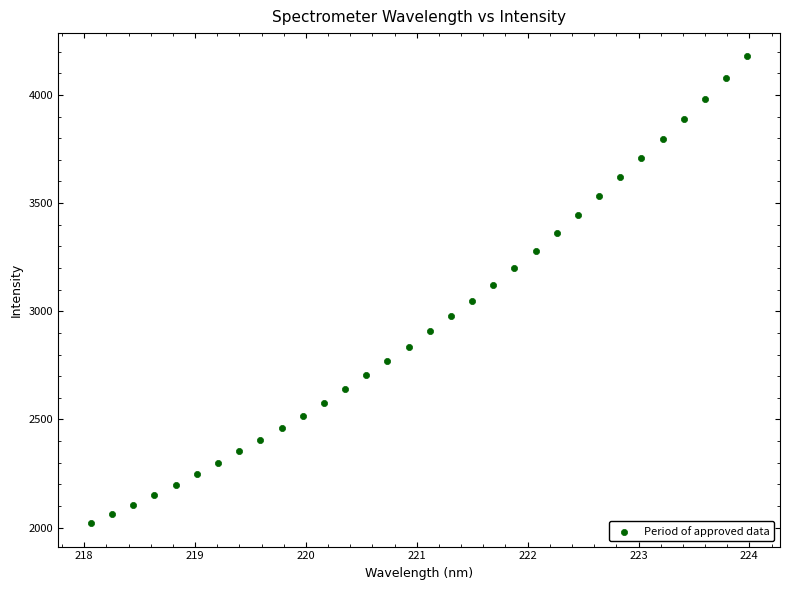

What is the range of X values (max minus min)?

5.9